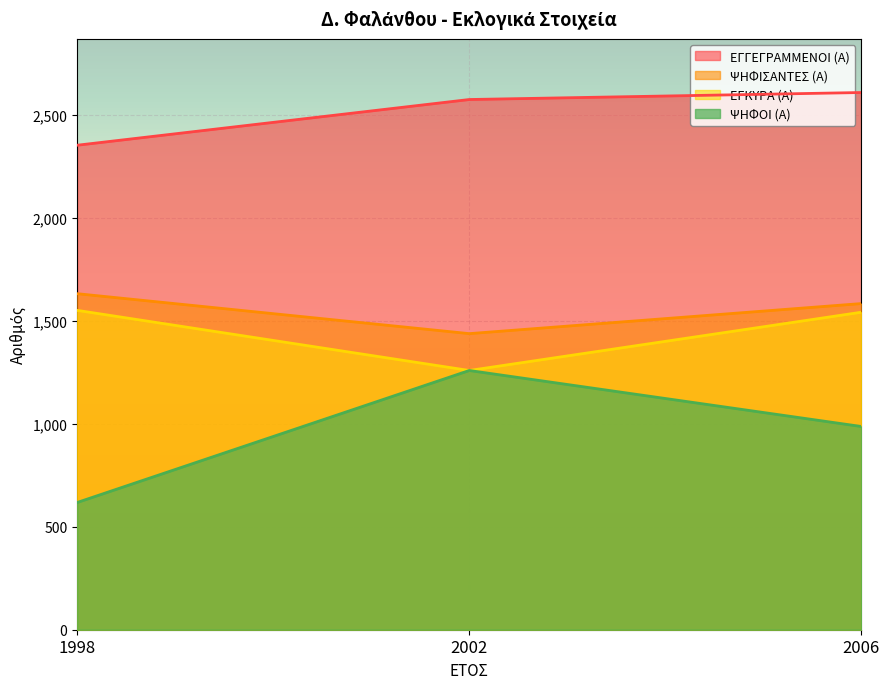

Where is ΕΓΚΥΡΑ (Α) nearest to the value 1405?

2006